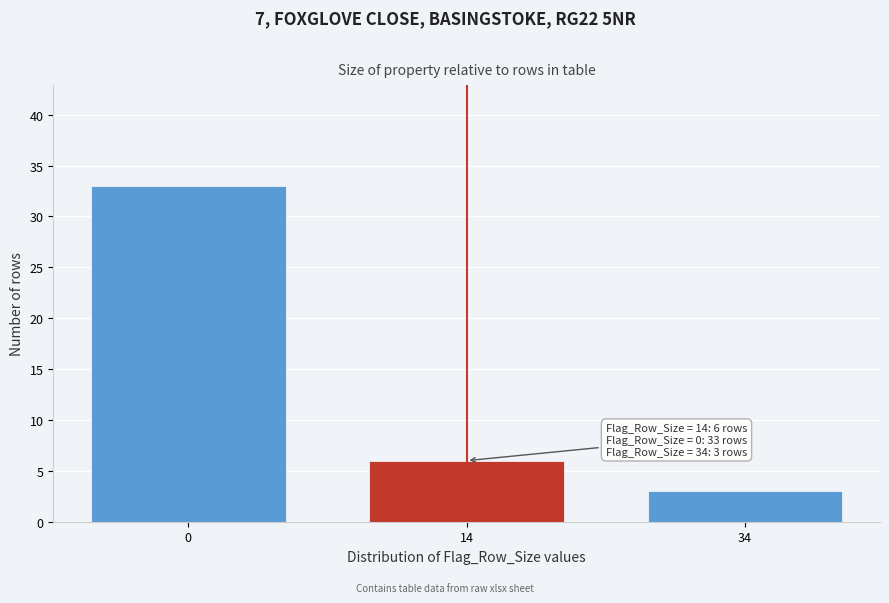

Reading left to right, extract all data points from this chart.

33	6	3